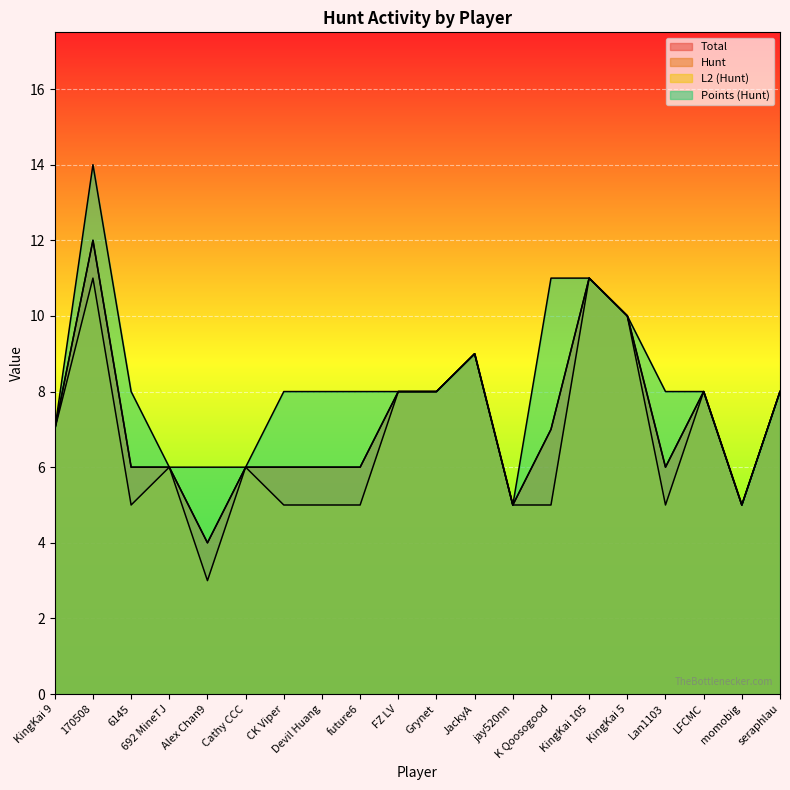

What is the total value across all series at Cathy CCC?

24